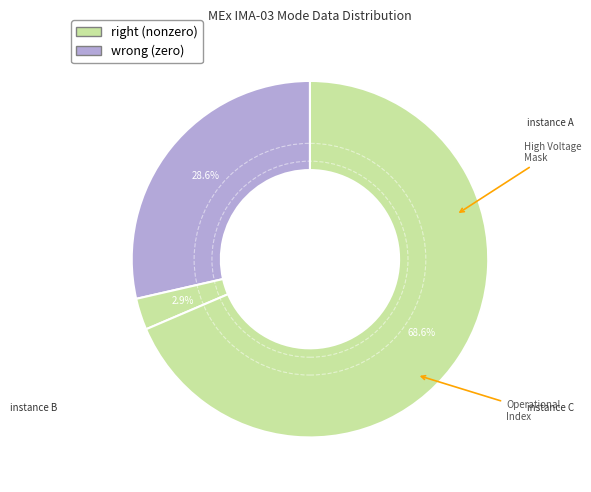

Which slice represents more than half of the pie?

Operational Index